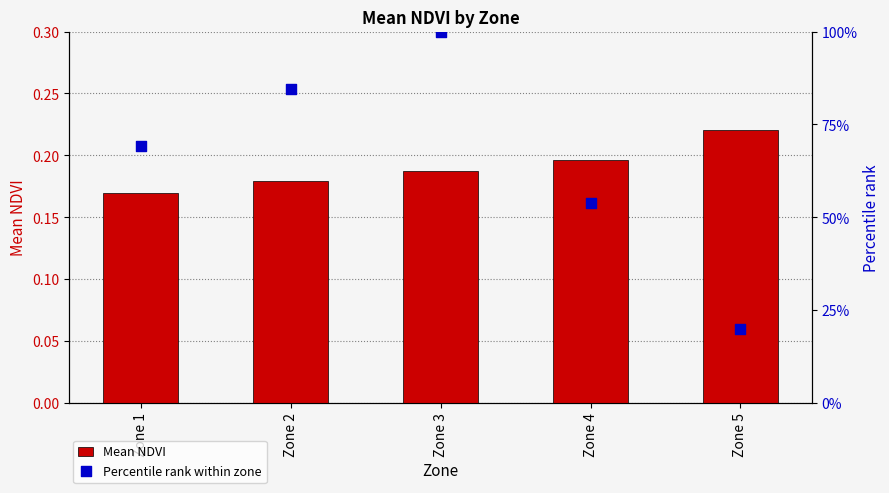

At how many categories does at least one series exceed 0?

5